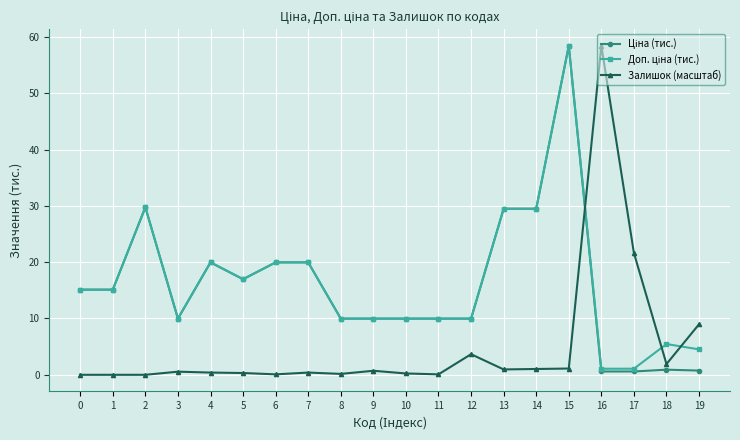

At which category is the sum across all series the highest?

15